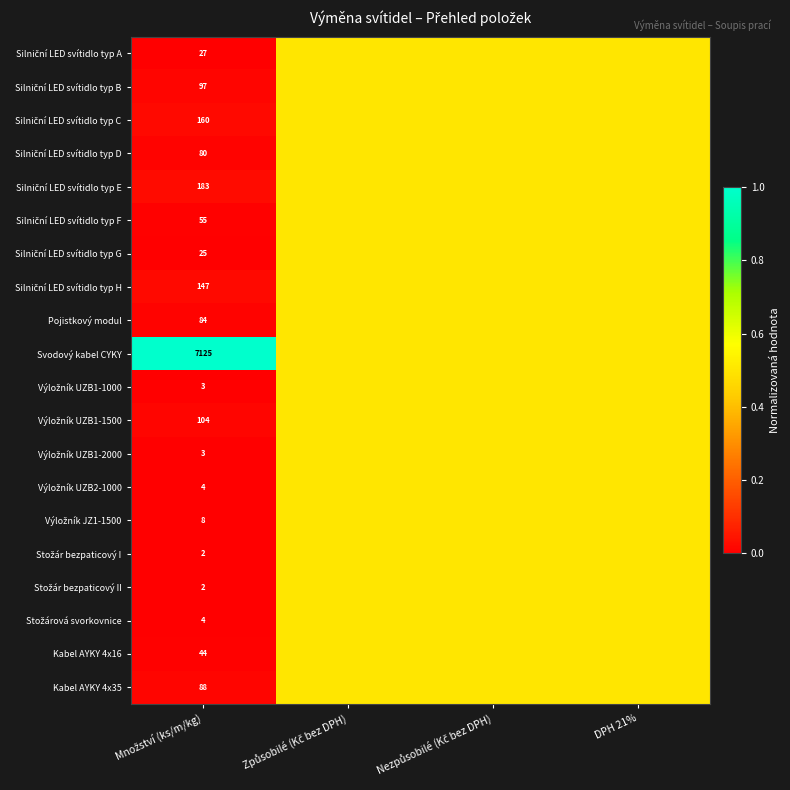

List the series in order of their peak value, lowest first.

Silniční LED svítidlo typ A, Silniční LED svítidlo typ B, Silniční LED svítidlo typ C, Silniční LED svítidlo typ D, Silniční LED svítidlo typ E, Silniční LED svítidlo typ F, Silniční LED svítidlo typ G, Silniční LED svítidlo typ H, Pojistkový modul, Výložník UZB1-1000, Výložník UZB1-1500, Výložník UZB1-2000, Výložník UZB2-1000, Výložník JZ1-1500, Stožár bezpaticový I, Stožár bezpaticový II, Stožárová svorkovnice, Kabel AYKY 4x16, Kabel AYKY 4x35, Svodový kabel CYKY